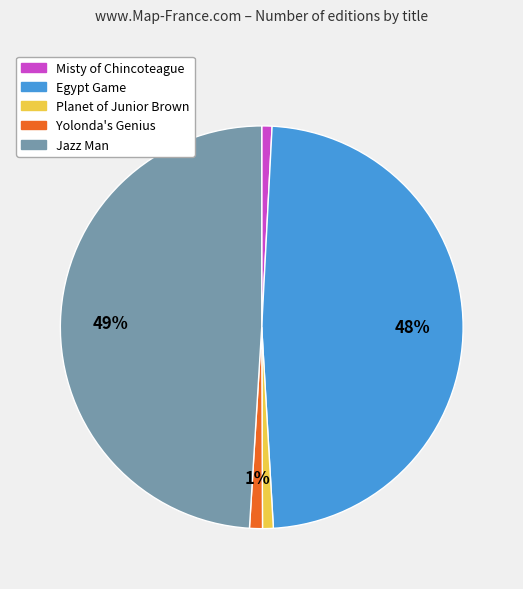

True or false: Jazz Man accounts for 49% of the total.

True